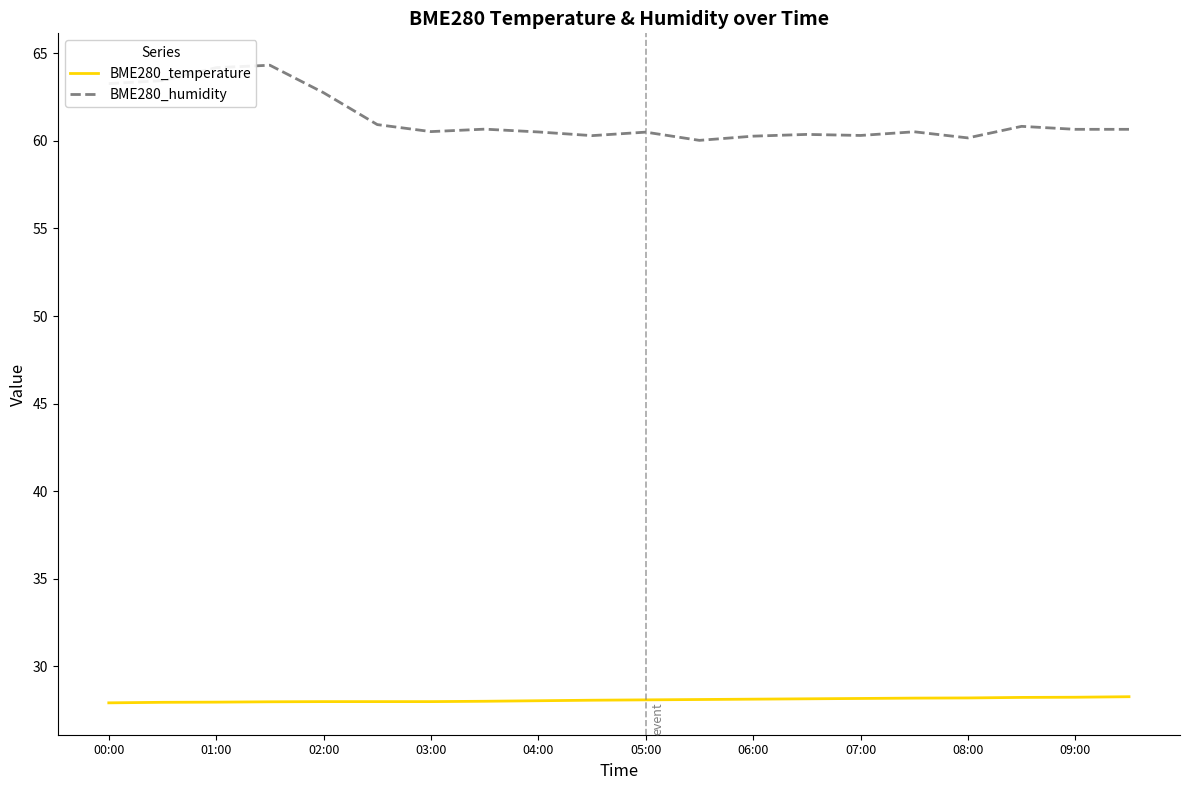

What is the maximum value shown in the chart?

64.3